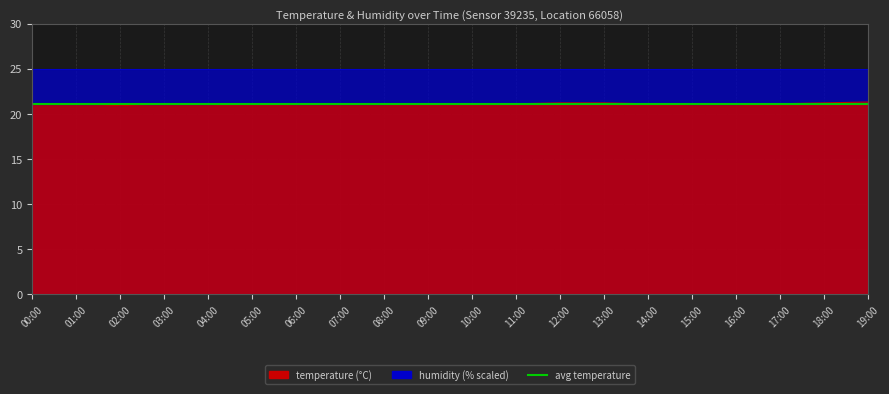

What value does the data have at 06:00?

21.0